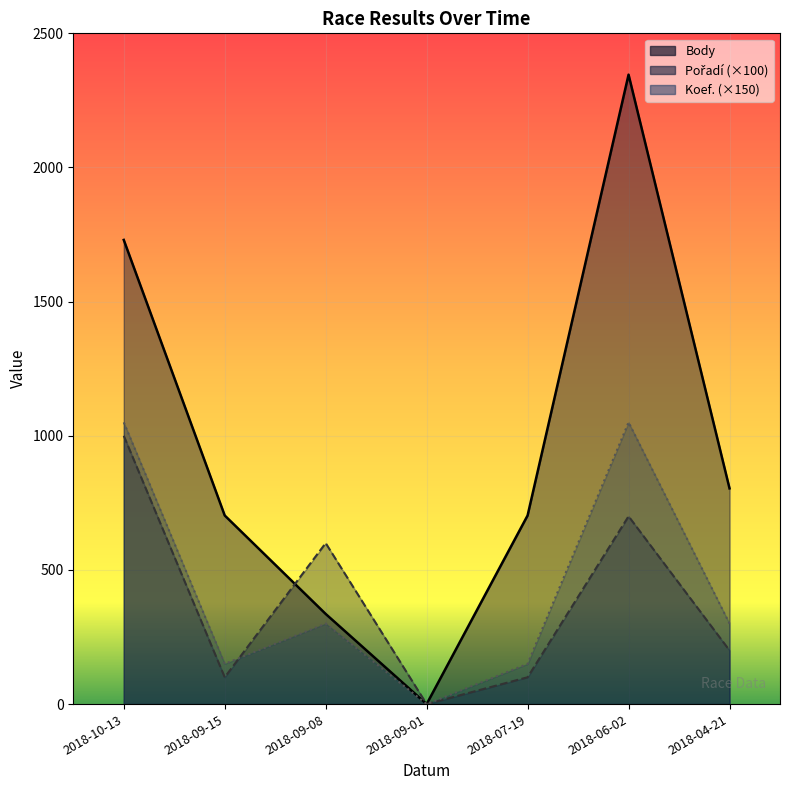

What is the sum of all Body values?

6622